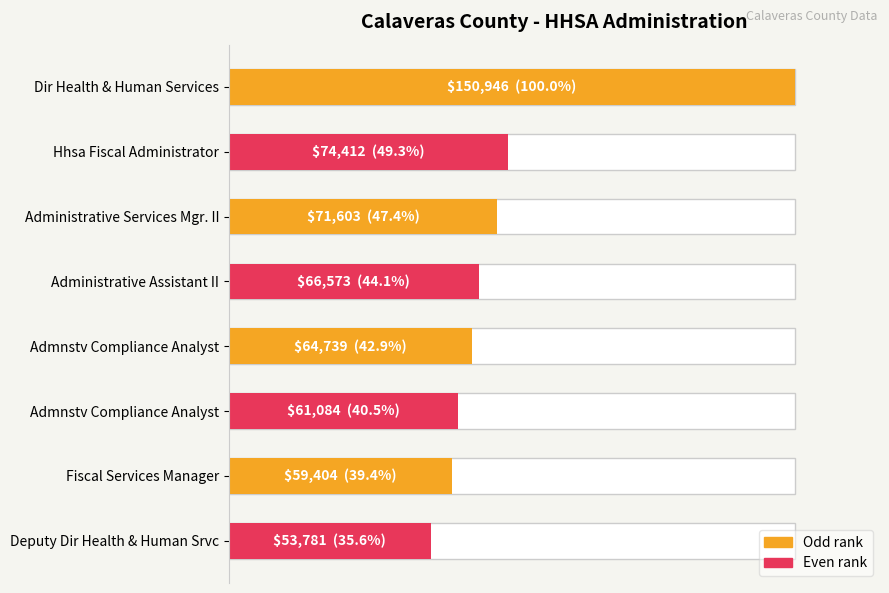

Does the chart contain stacked bars?

No